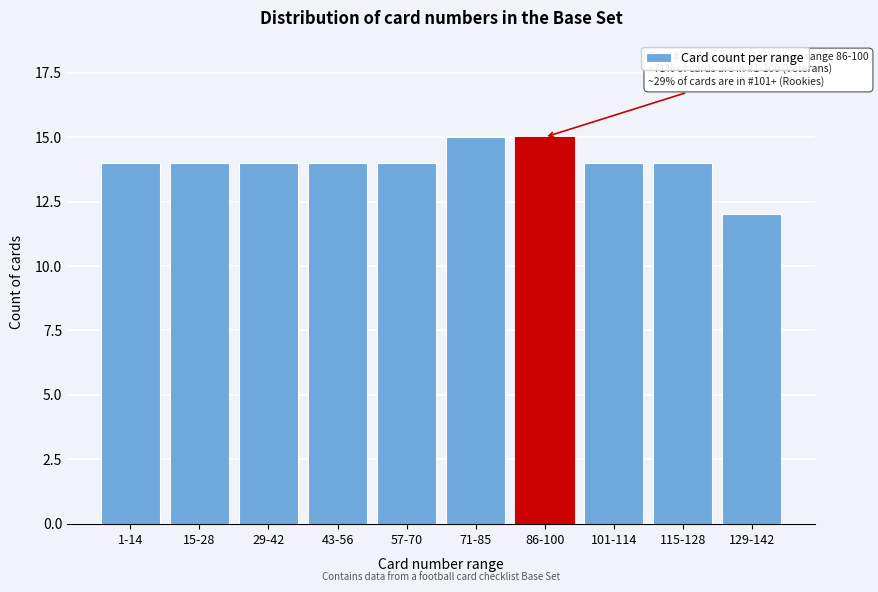

Reading right to left, what are all the values shown in this chart?

12	14	14	15	15	14	14	14	14	14